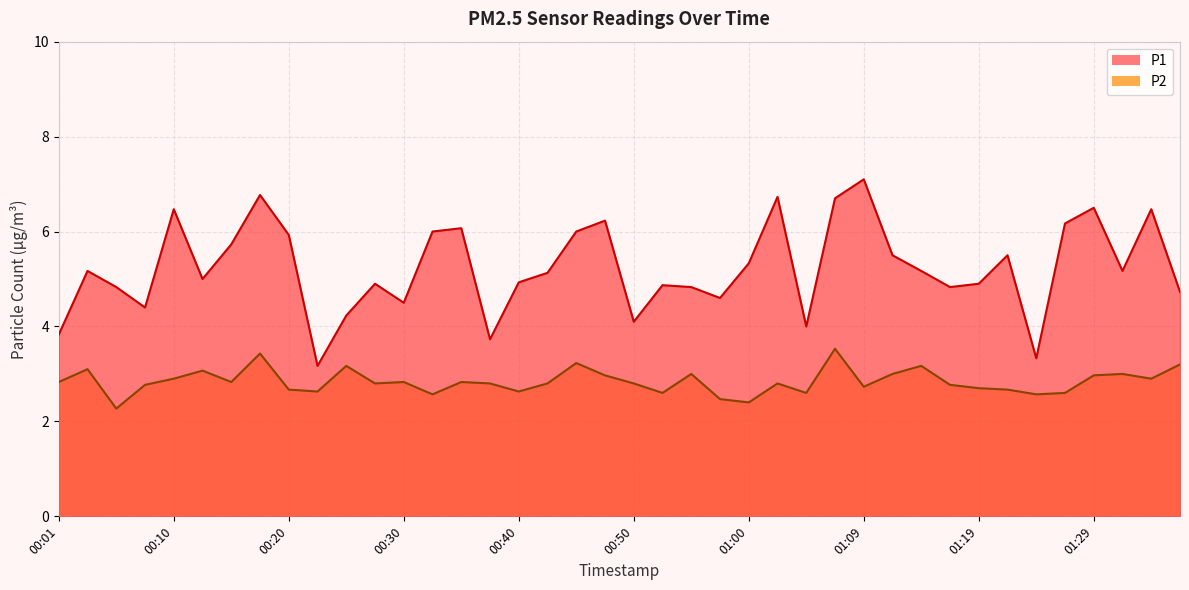

What are all the series names shown in the legend?

P1, P2